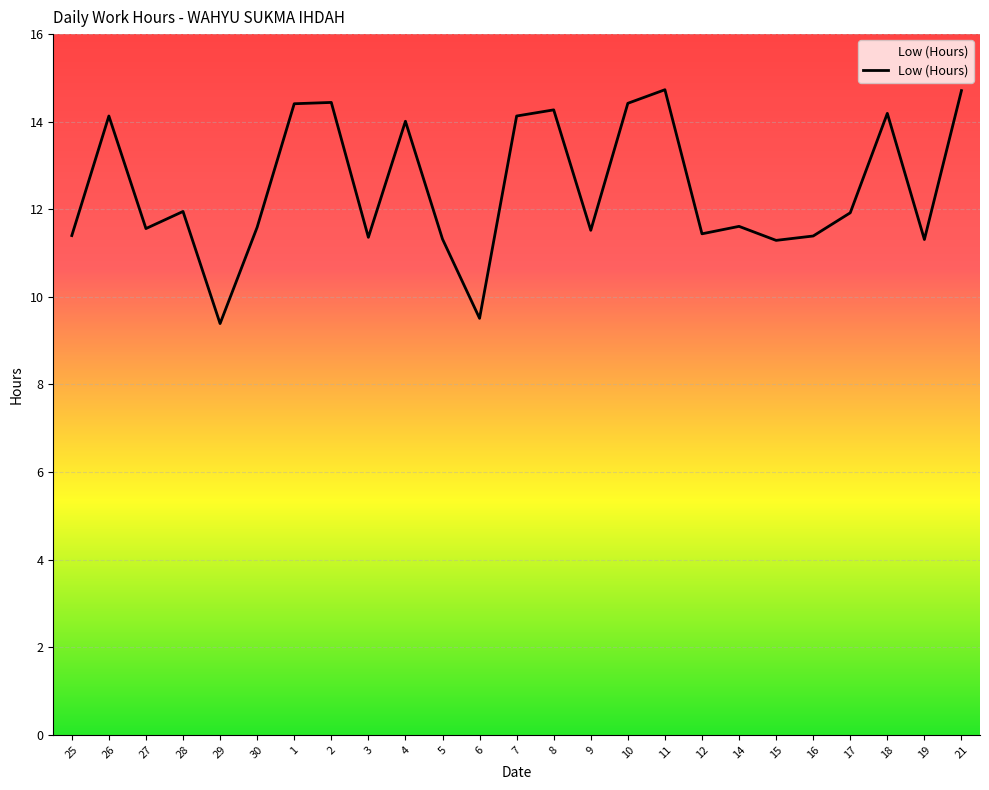

What is the difference between the maximum and minimum values?

5.3